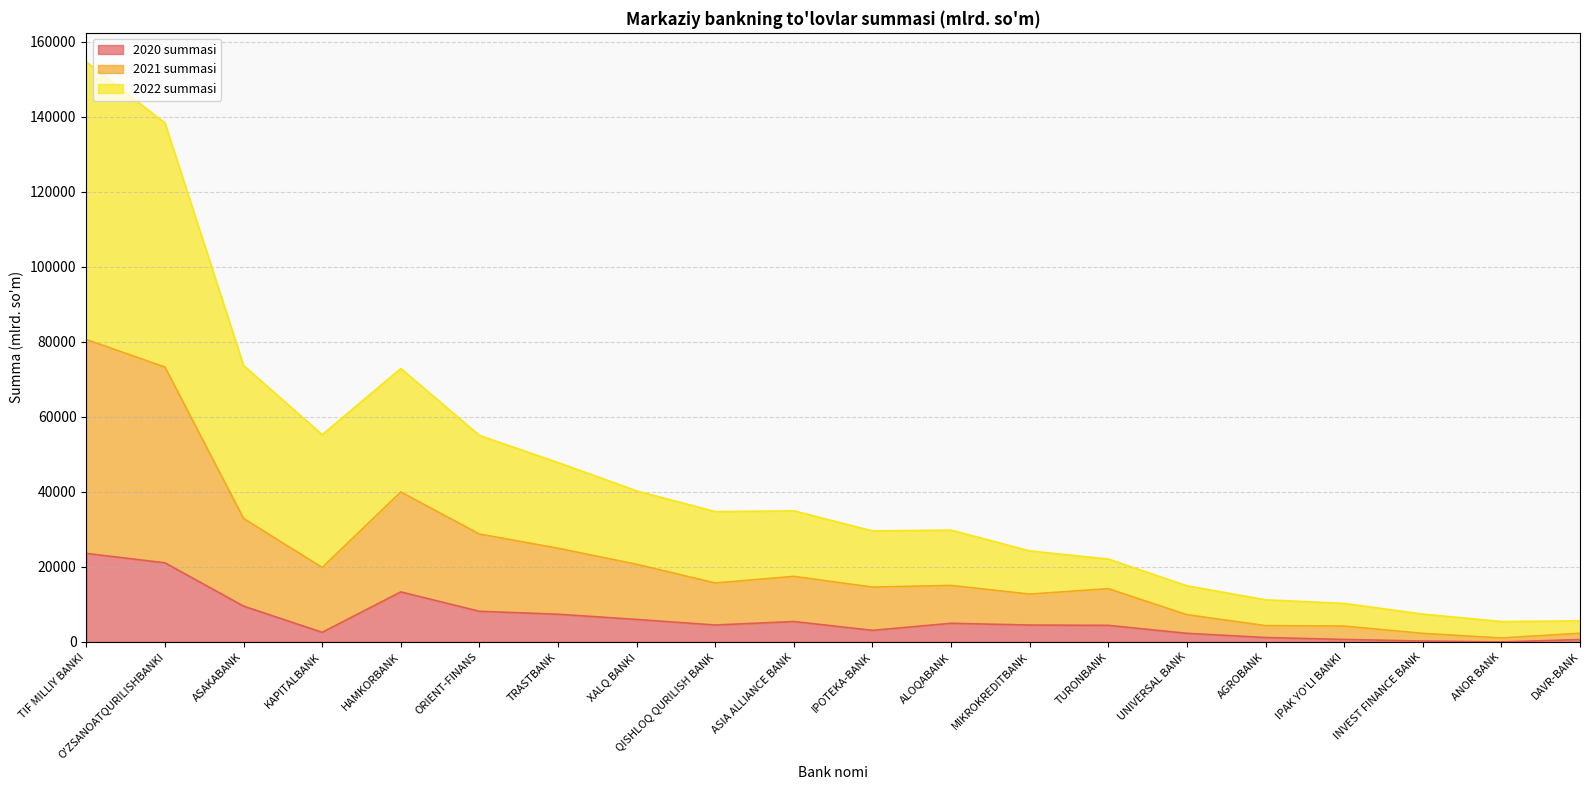

What is the value of the 2021 summasi point at the 3rd from the left?

32917.6